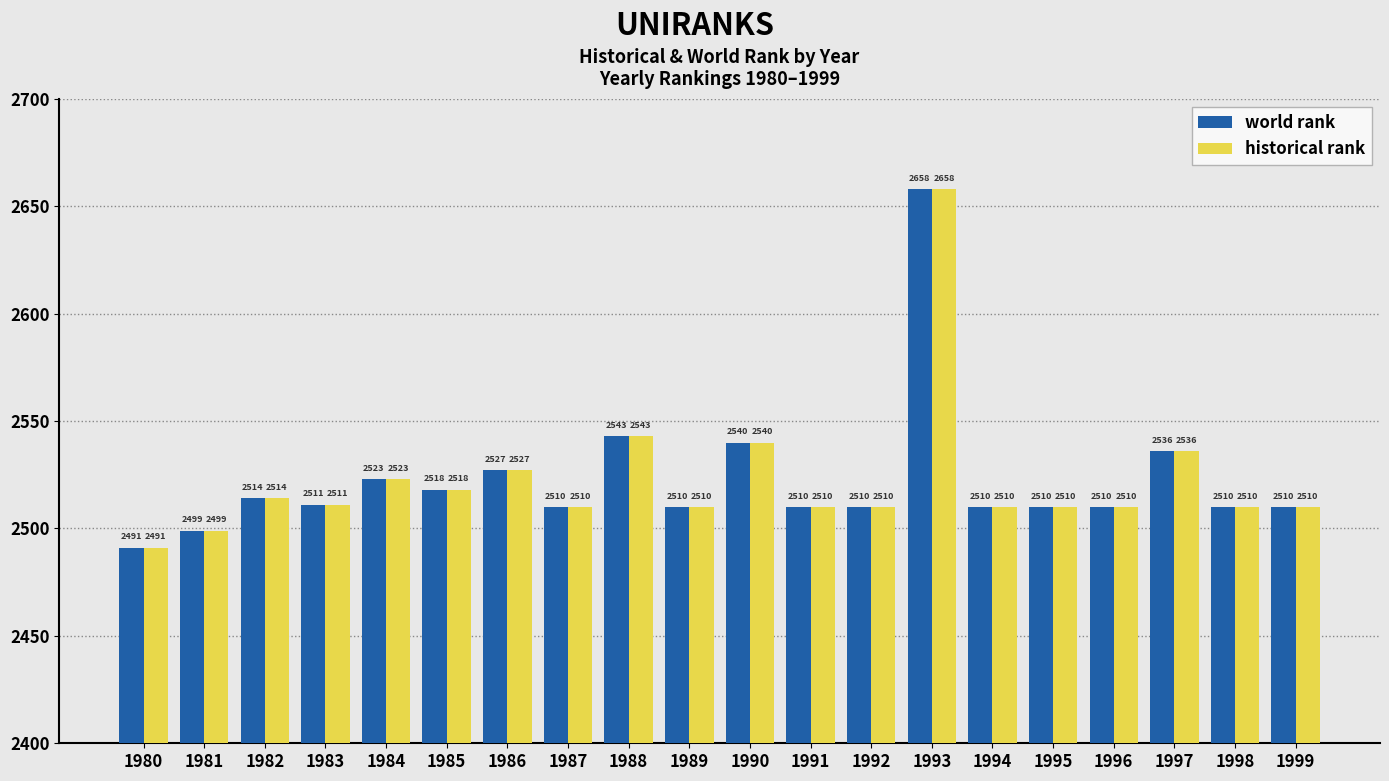

Where does the historical rank series first go above 2510?

1982